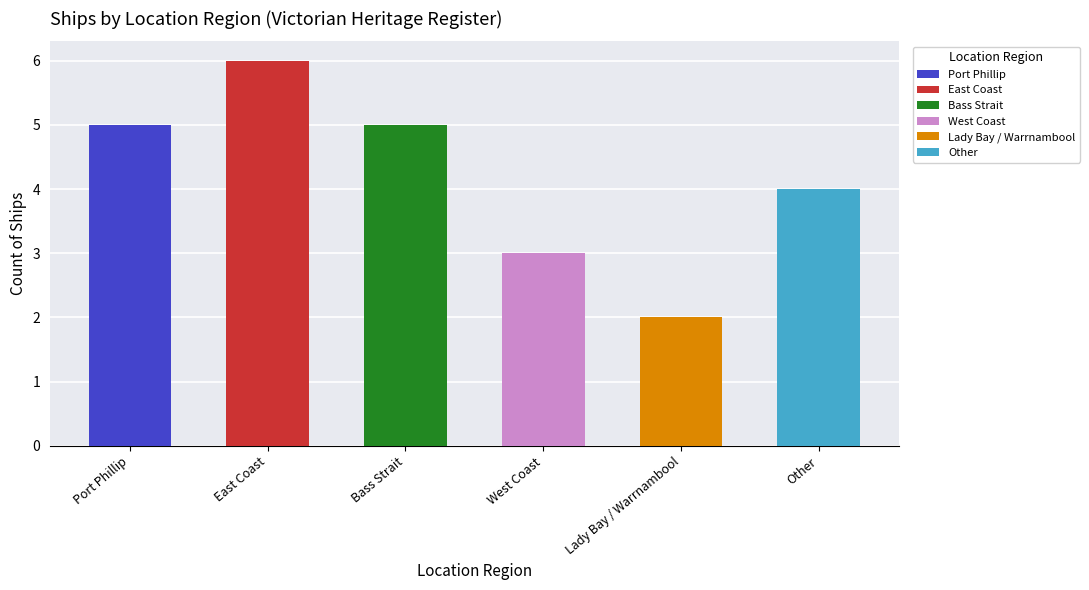

What is the smallest value displayed?

2